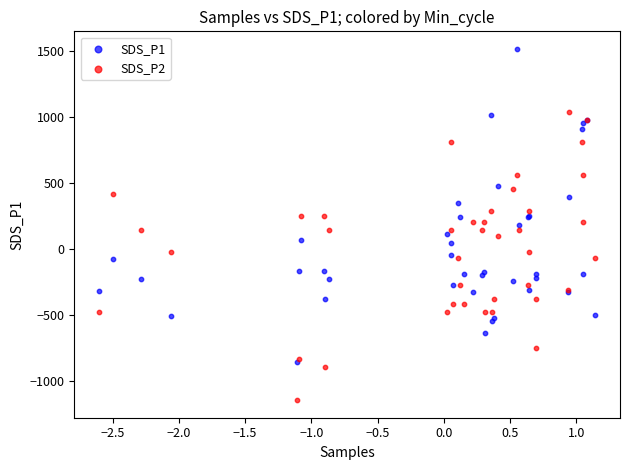

Which series reaches the maximum Y coordinate?

SDS_P1